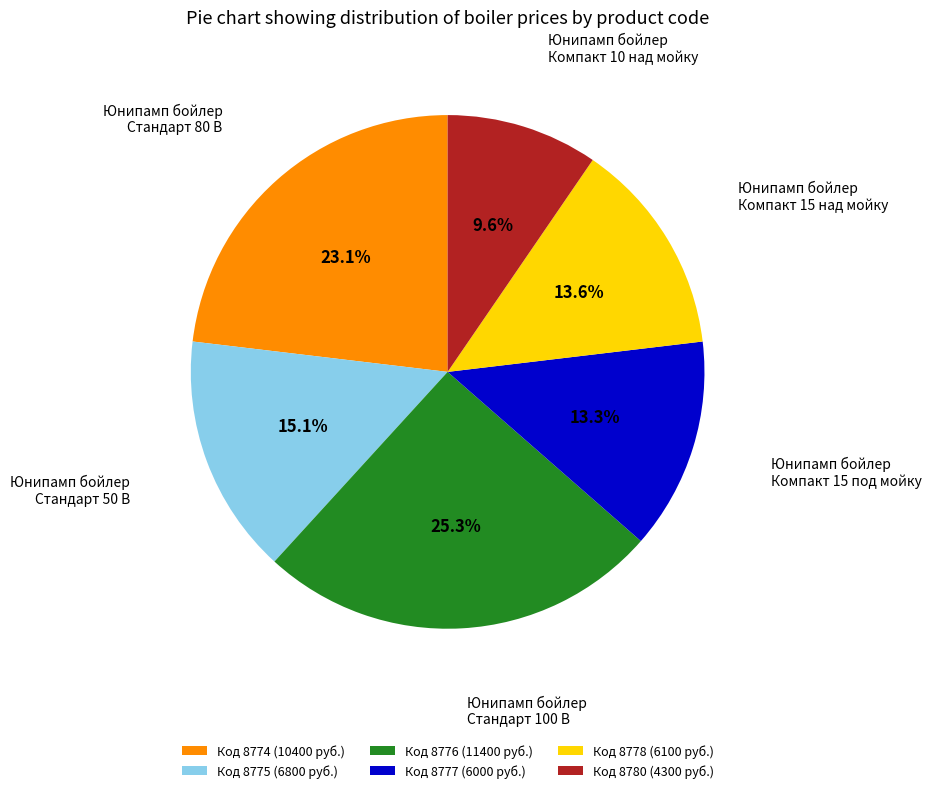

Is there any slice that represents more than half of the pie?

No